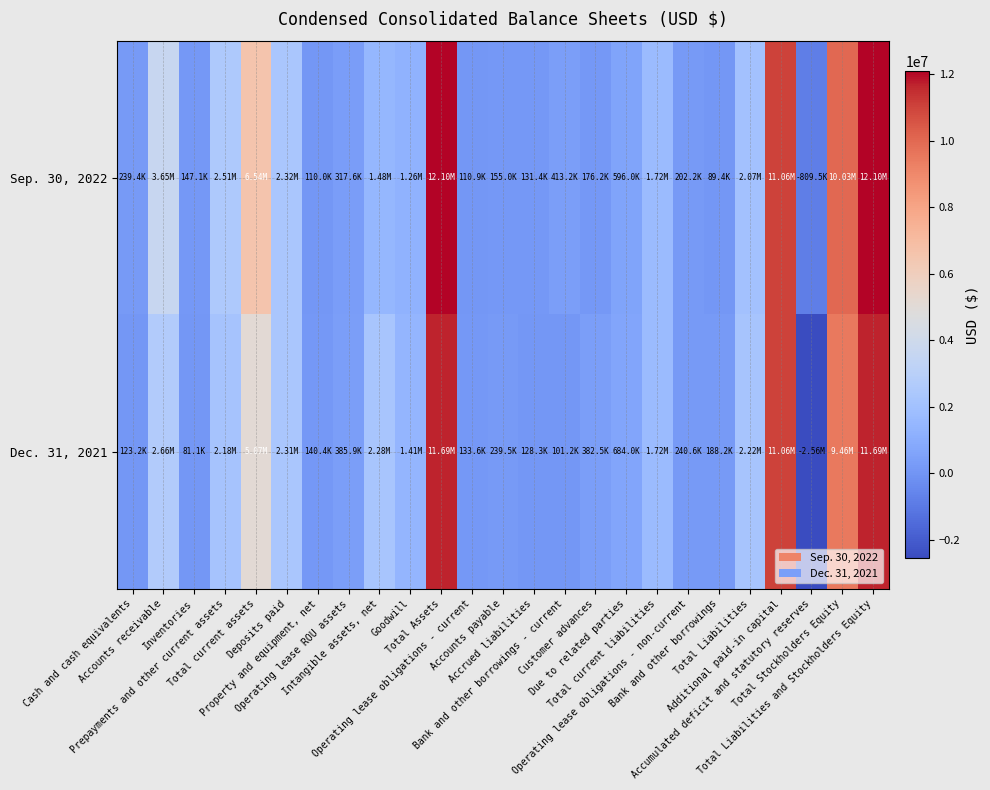

Which series has the widest spread of values?

Dec. 31, 2021